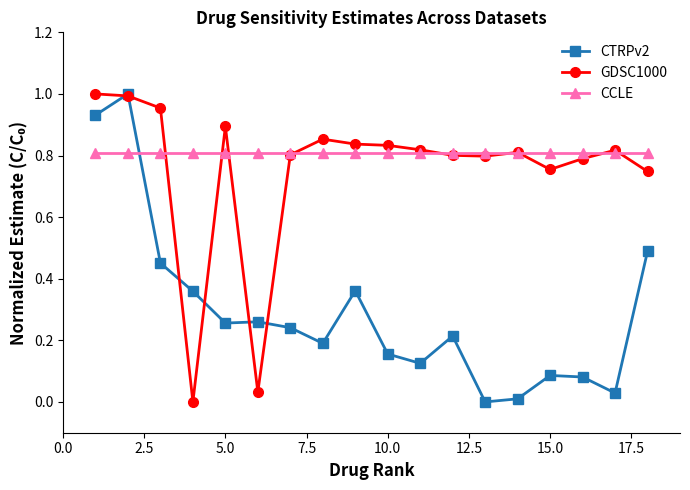

What are all the series names shown in the legend?

CTRPv2, GDSC1000, CCLE